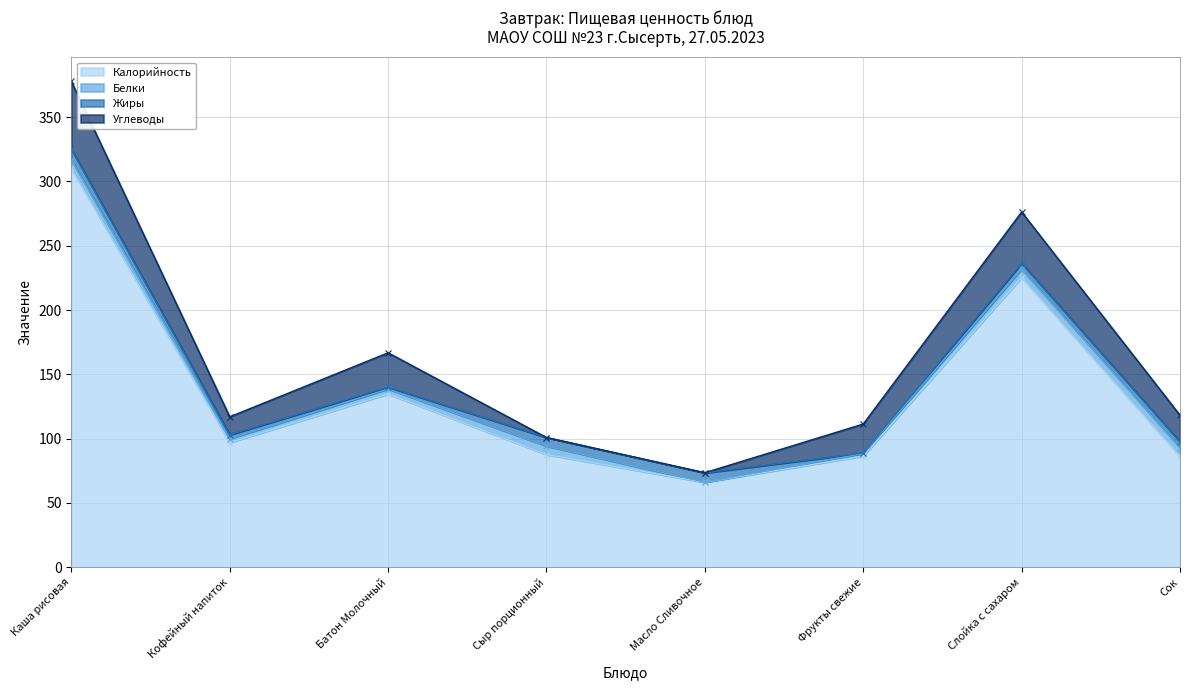

True or false: Калорийность has more than 0 points higher than both neighbors.

True